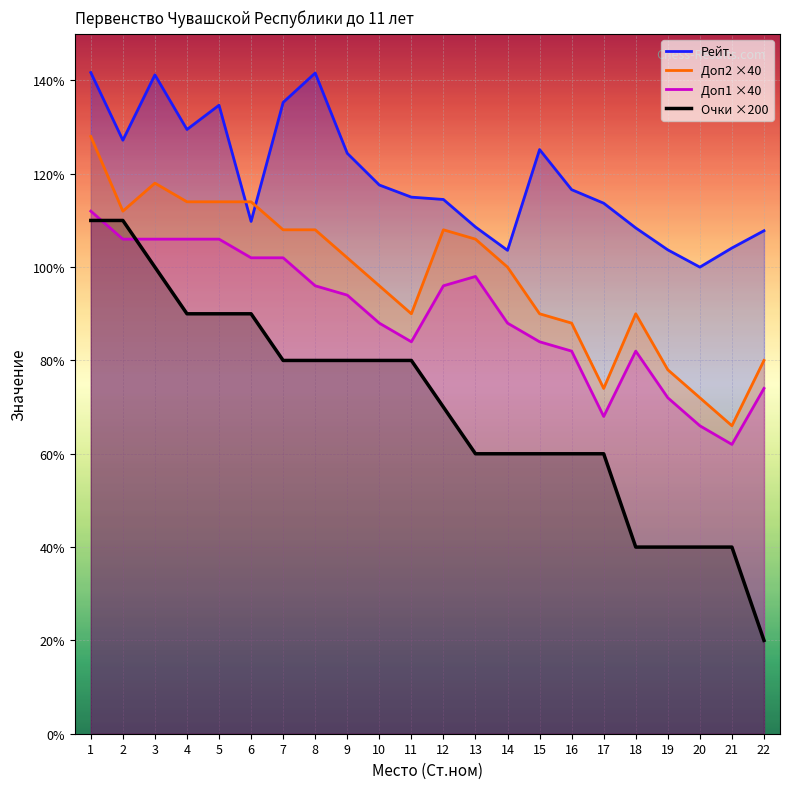

At 3, list the series in order from smallest to largest.

Очки ×200, Доп1 ×40, Доп2 ×40, Рейт.